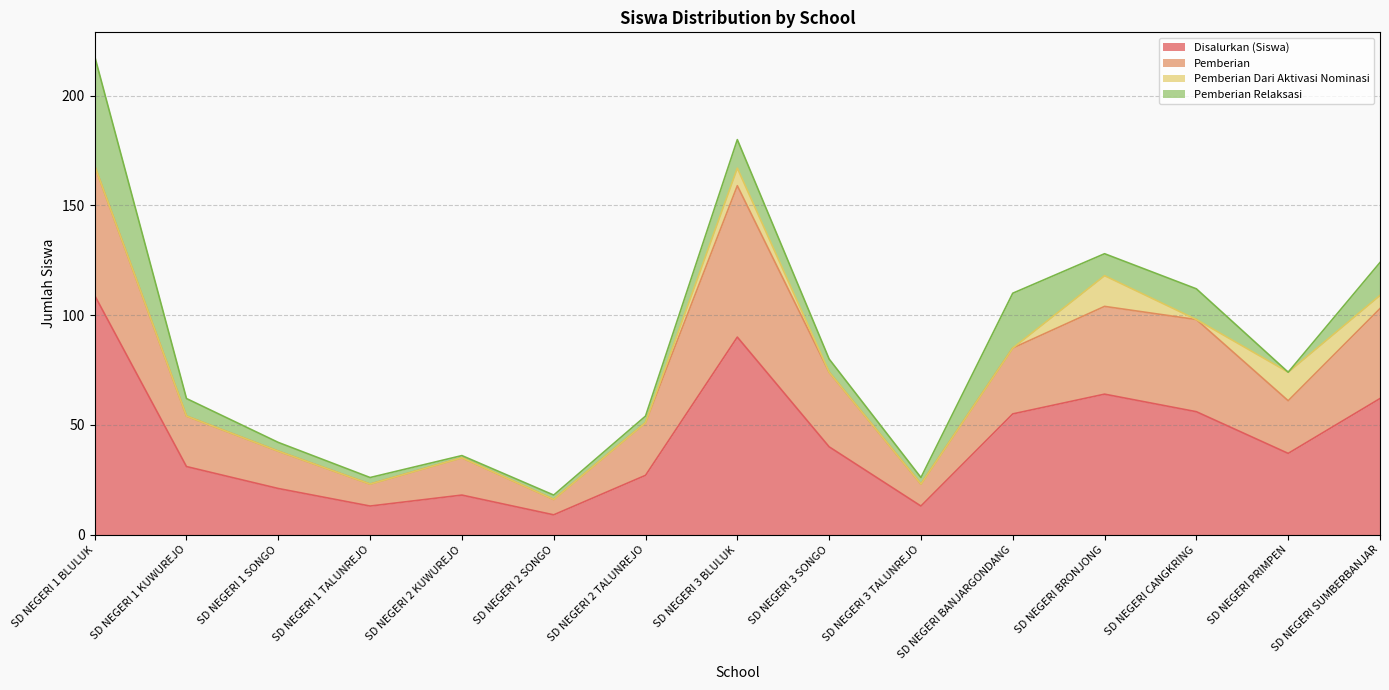

At which category is the sum across all series the highest?

SD NEGERI 1 BLULUK